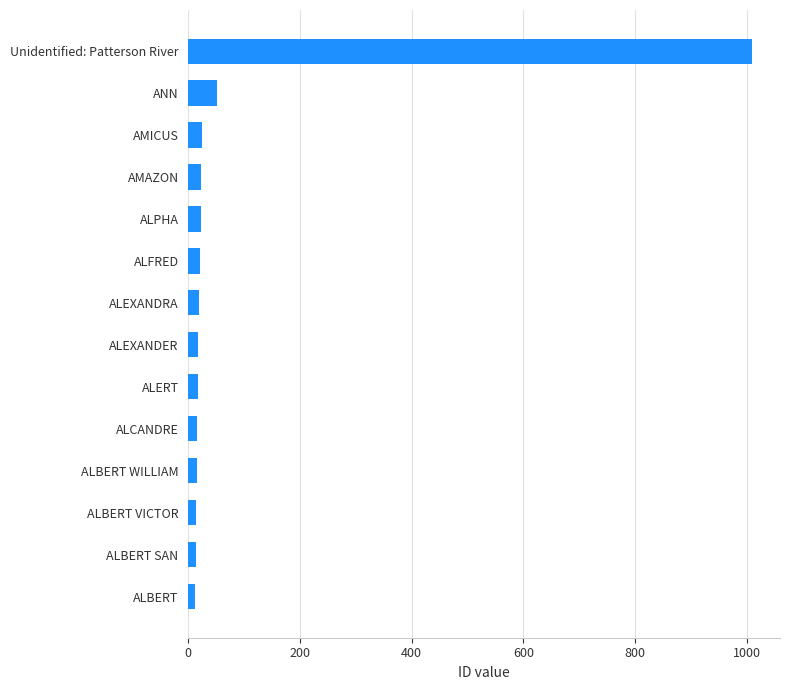

Are the bars horizontal?

Yes